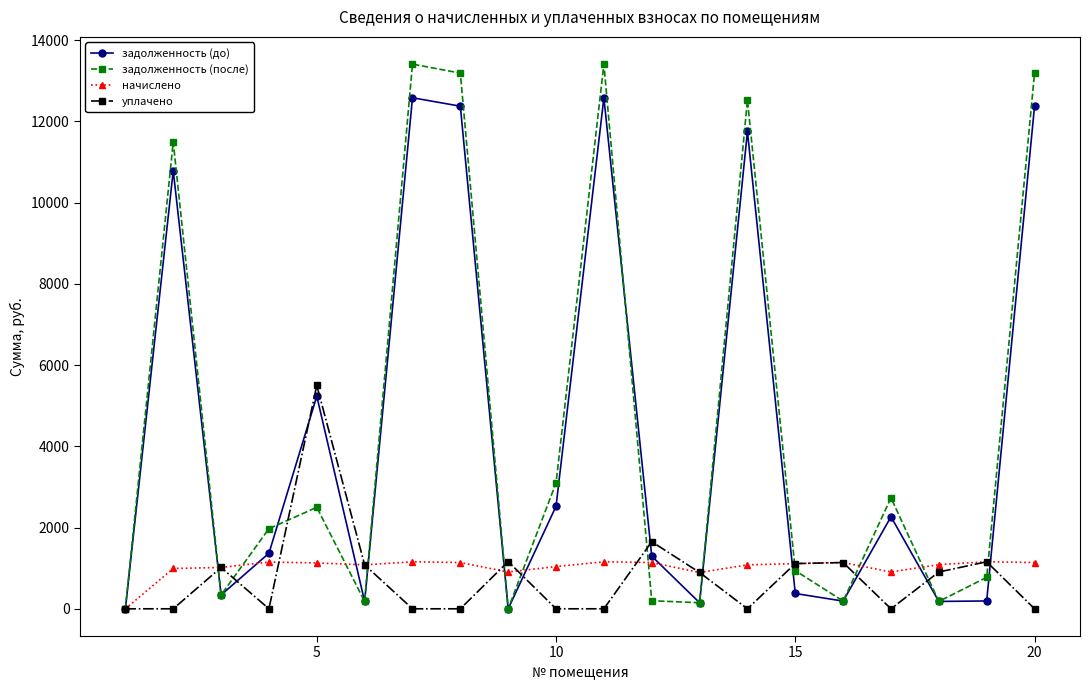

At how many categories does at least one series exceed 9155?

6